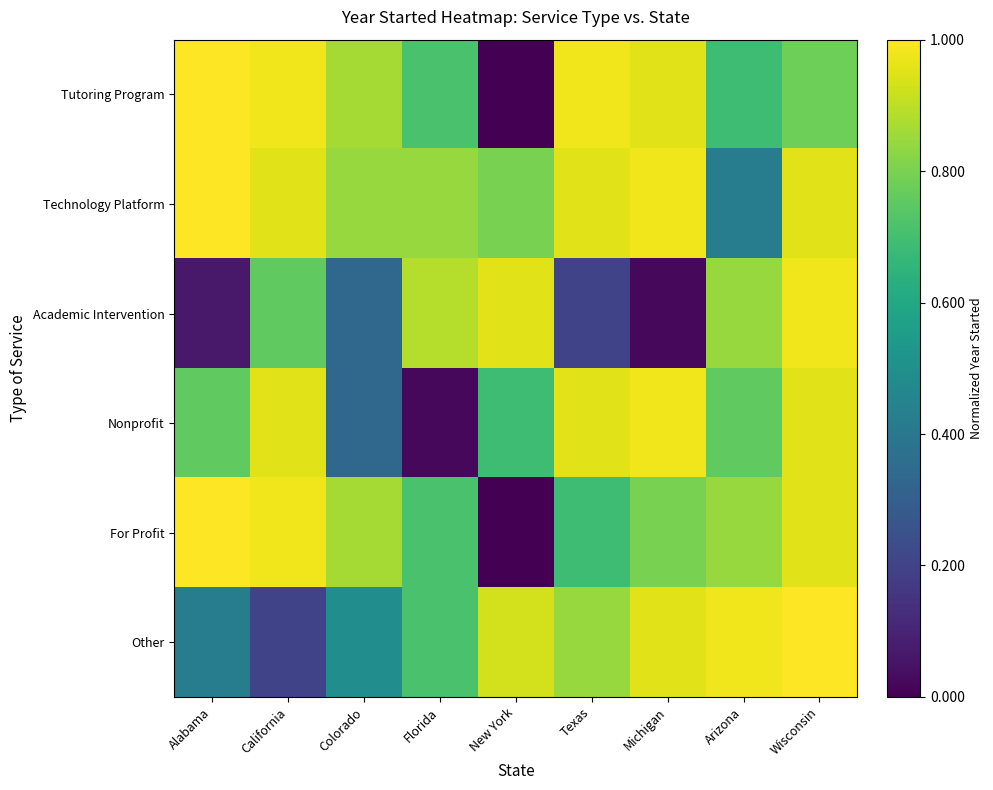

Reading right to left, extract all data points from this chart.

Tutoring Program: Wisconsin=0.8	Arizona=0.7	Michigan=1.0	Texas=1.0	New York=0.0	Florida=0.7	Colorado=0.9	California=1.0	Alabama=1.0
Technology Platform: Wisconsin=1.0	Arizona=0.4	Michigan=1.0	Texas=1.0	New York=0.8	Florida=0.8	Colorado=0.8	California=1.0	Alabama=1.0
Academic Intervention: Wisconsin=1.0	Arizona=0.8	Michigan=0.0	Texas=0.2	New York=1.0	Florida=0.9	Colorado=0.3	California=0.8	Alabama=0.1
Nonprofit: Wisconsin=1.0	Arizona=0.8	Michigan=1.0	Texas=1.0	New York=0.7	Florida=0.0	Colorado=0.3	California=1.0	Alabama=0.8
For Profit: Wisconsin=1.0	Arizona=0.8	Michigan=0.8	Texas=0.7	New York=0.0	Florida=0.7	Colorado=0.9	California=1.0	Alabama=1.0
Other: Wisconsin=1.0	Arizona=1.0	Michigan=1.0	Texas=0.8	New York=0.9	Florida=0.7	Colorado=0.5	California=0.2	Alabama=0.4